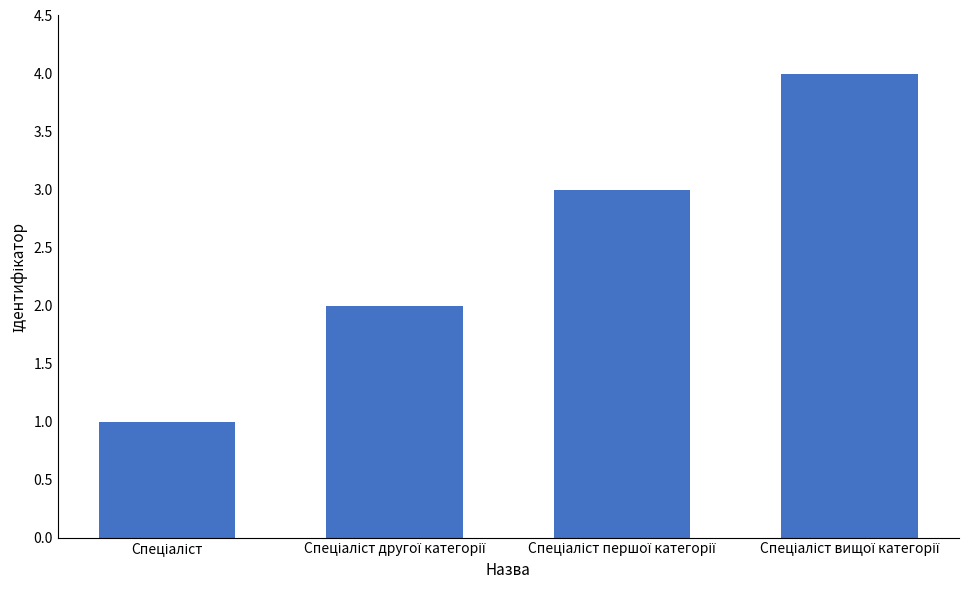

What is the difference between the maximum and minimum values?

3